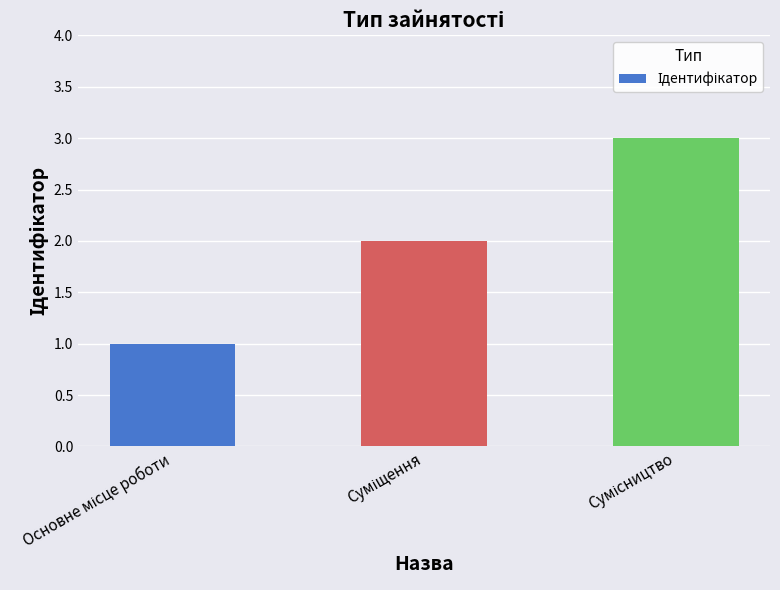

What is the sum of all values?

6